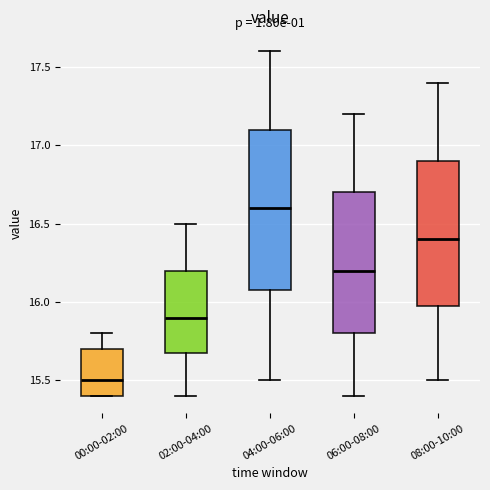

Where does the upper whisker of the box for 06:00-08:00 end on the y-axis? The values are not printed on the chart, so give them approximately, as read against the axis.

17.2